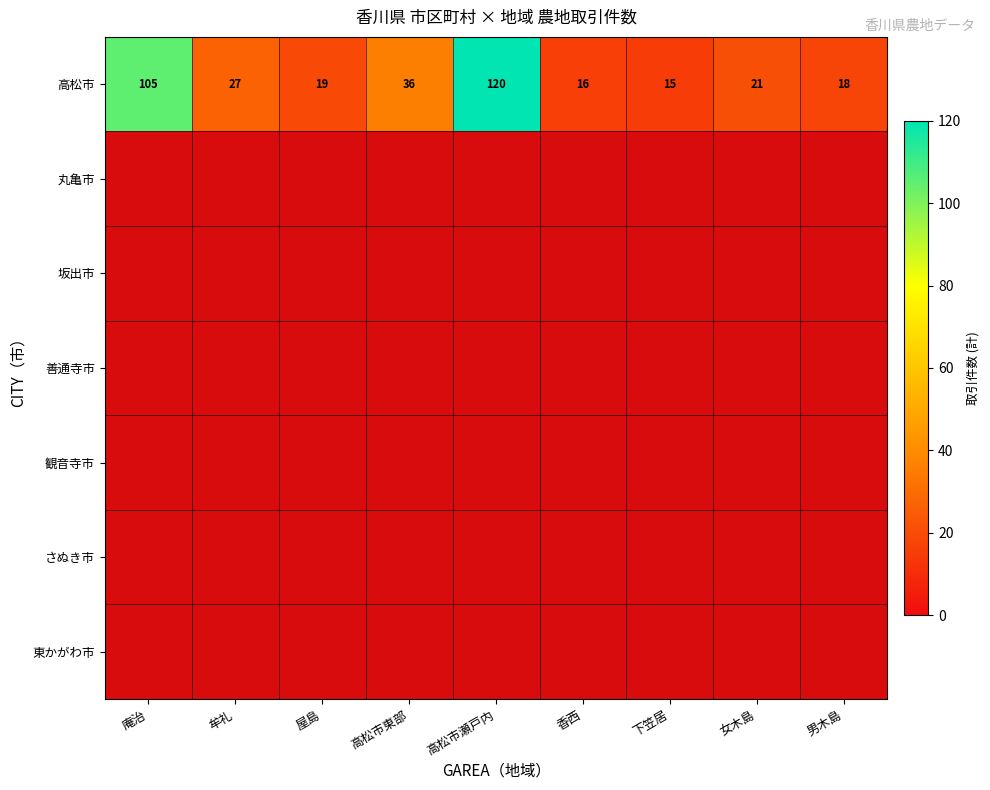

At how many categories does at least one series exceed 45?

2